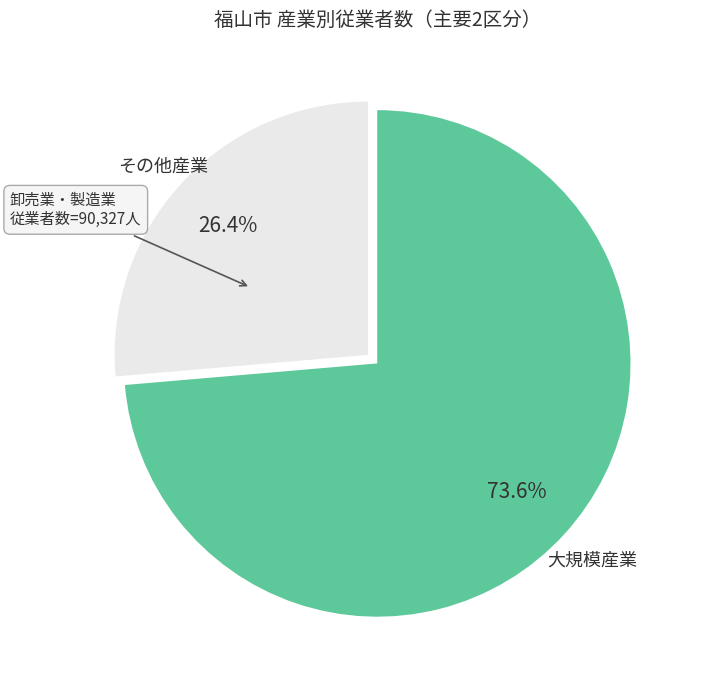

Approximately how many times larger is the value at 大規模産業 compared to その他産業?

2.8